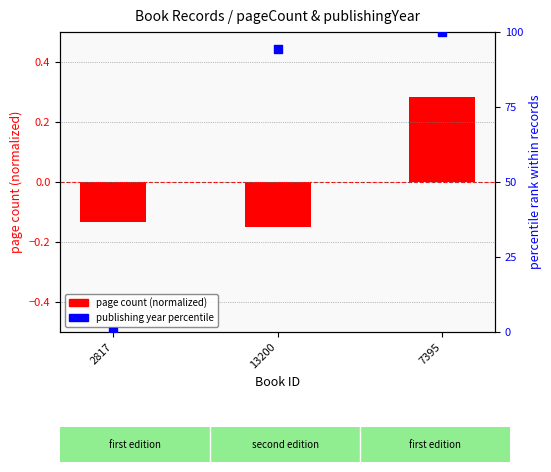

Which series contains the lowest Y value?

page count (normalized)